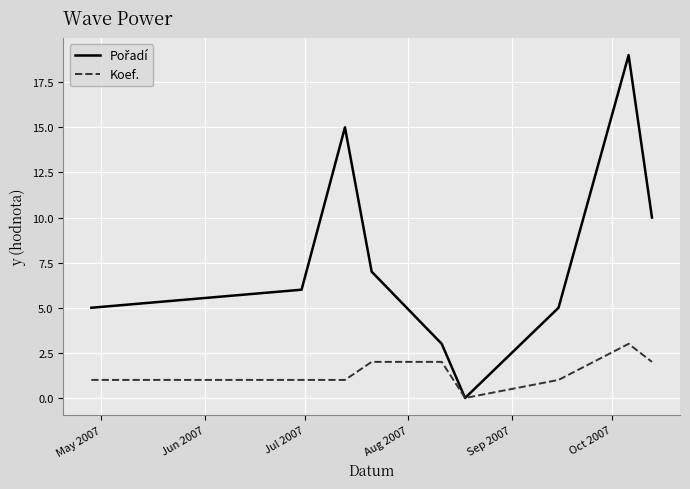

What is the maximum value for Koef.?

3